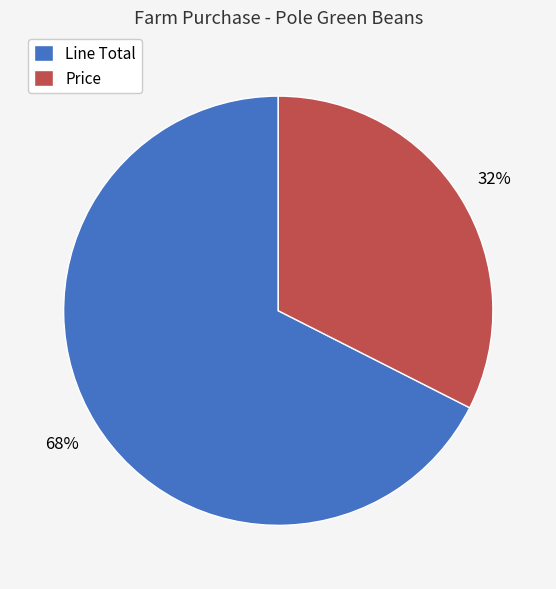

To the nearest percent, what is the average slice percentage?

50%